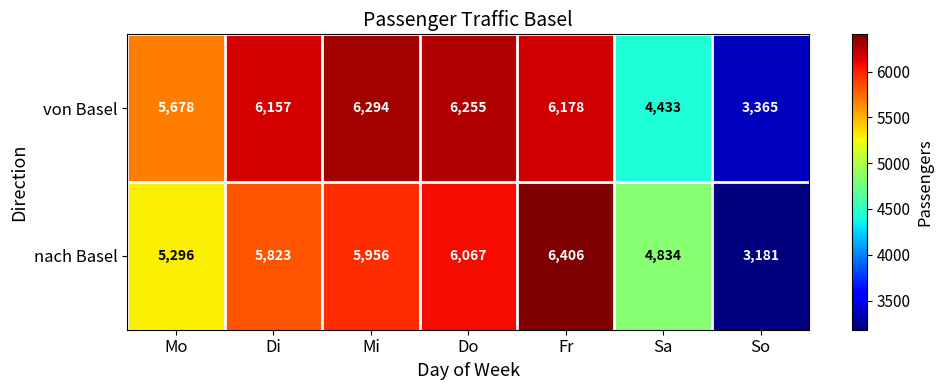

What is the total value across all series at Mi?

12250